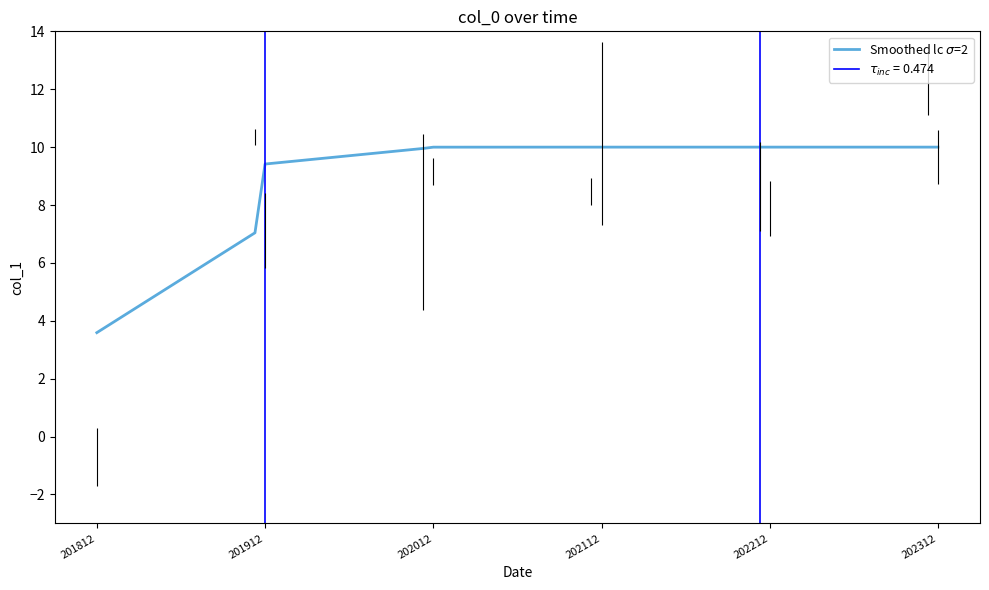

What is the value of the 8th point from the left?

10.0